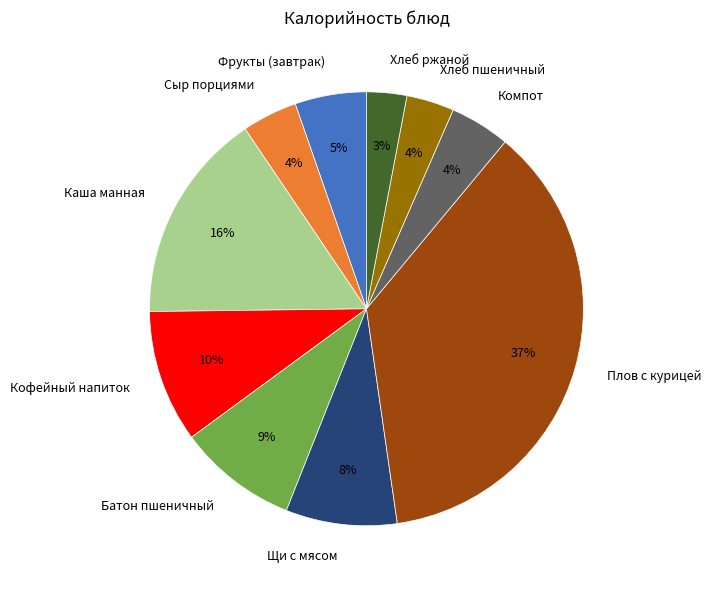

Which has a higher value, Кофейный напиток or Каша манная?

Каша манная